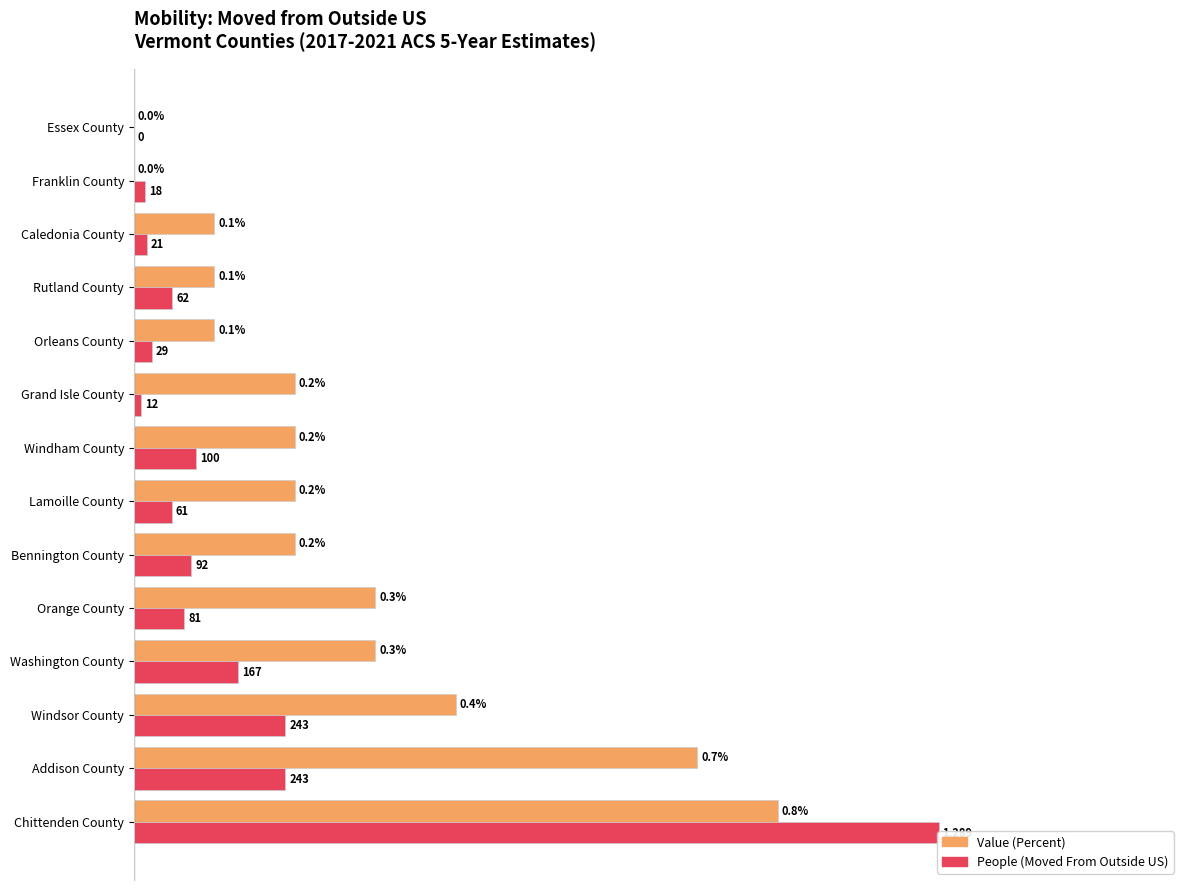

Which series has the widest spread of values?

People (Moved From Outside US)